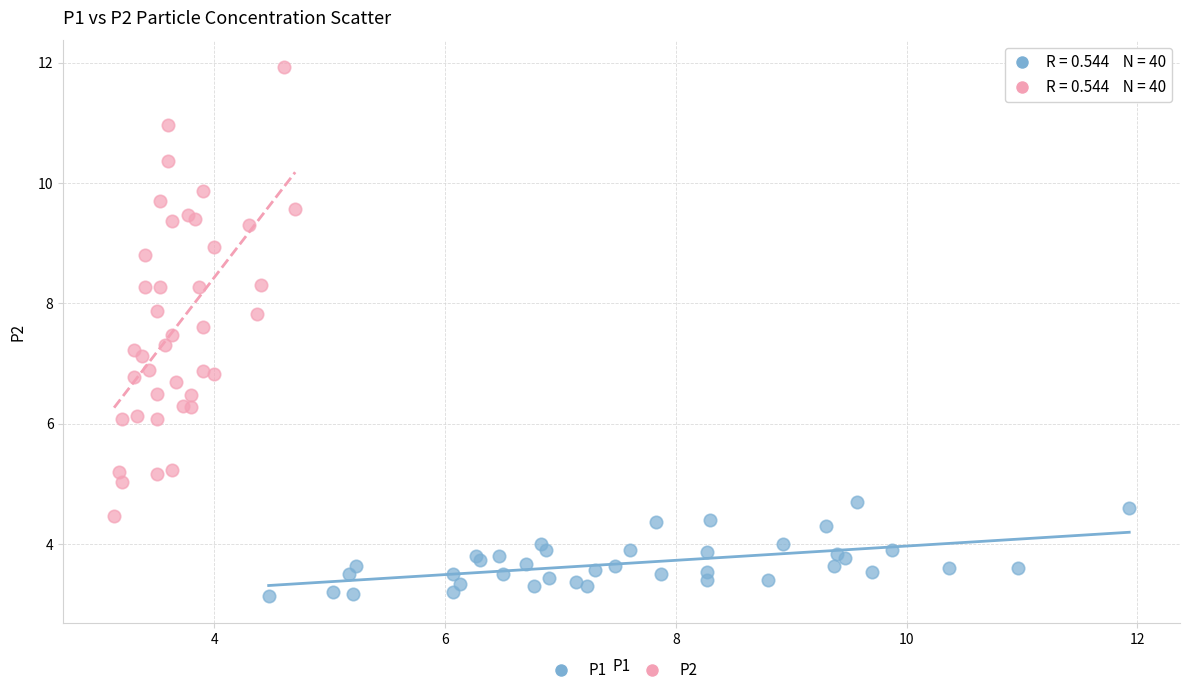

Which series has the widest spread of Y values?

P2